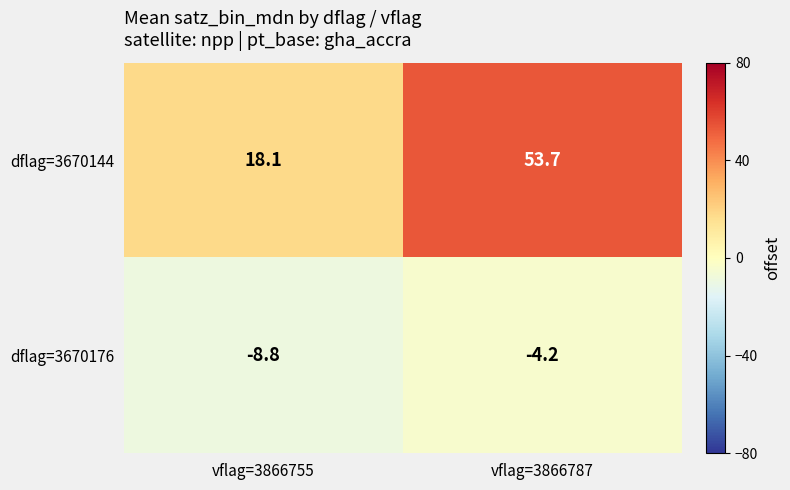

Between vflag=3866755 and vflag=3866787, which series saw the biggest shift?

dflag=3670144